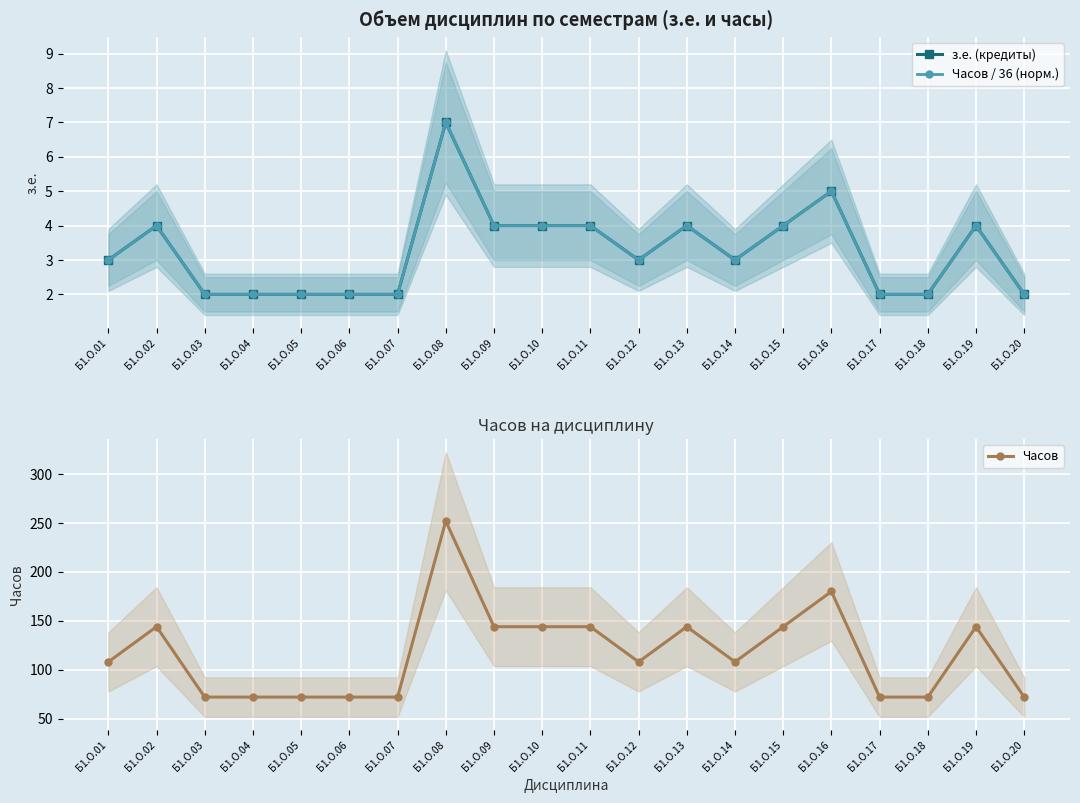

In з.е. (кредиты), how many points are lower than both neighbors (excluding endpoints)?

2